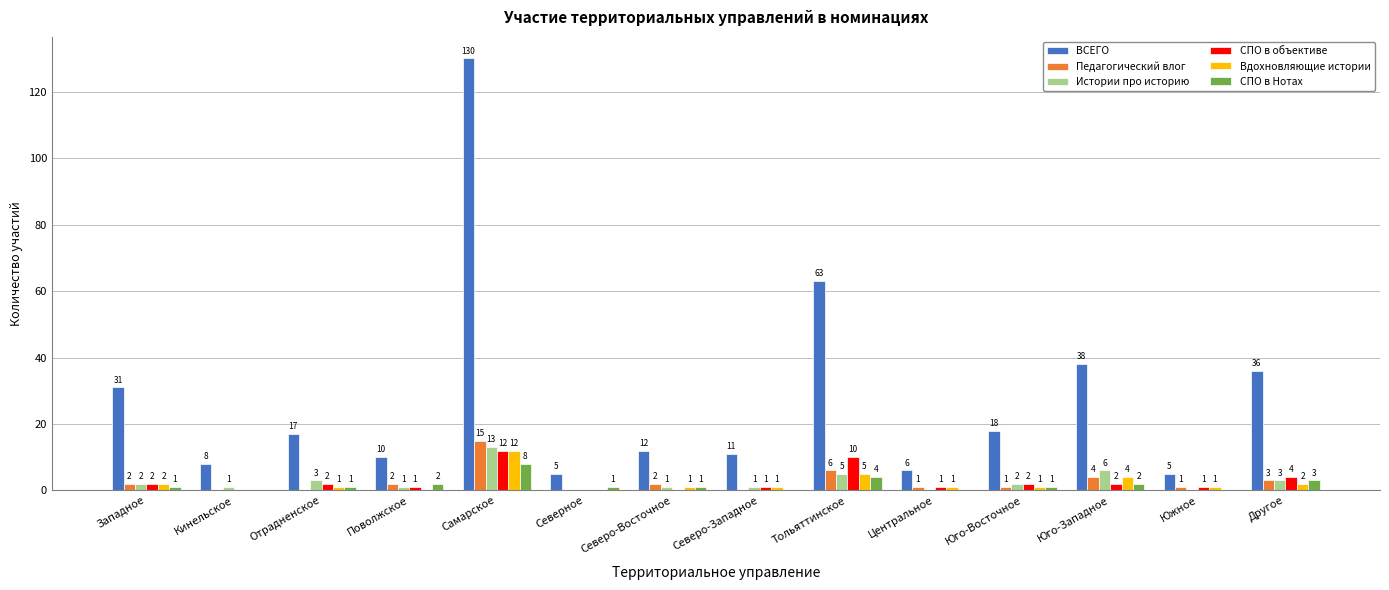

At which category is the sum across all series the highest?

Самарское